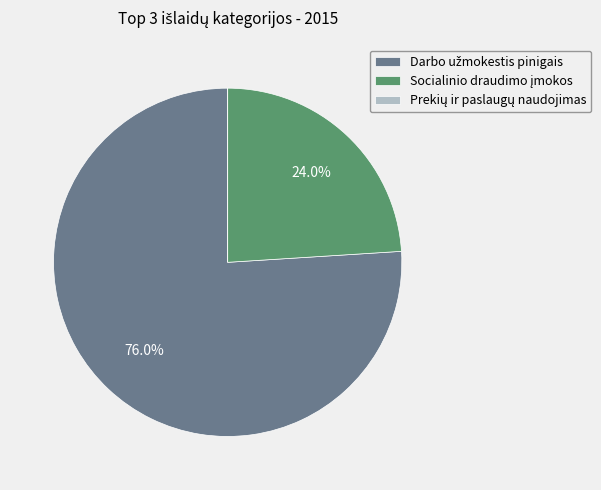

Does any single category account for the majority?

Yes